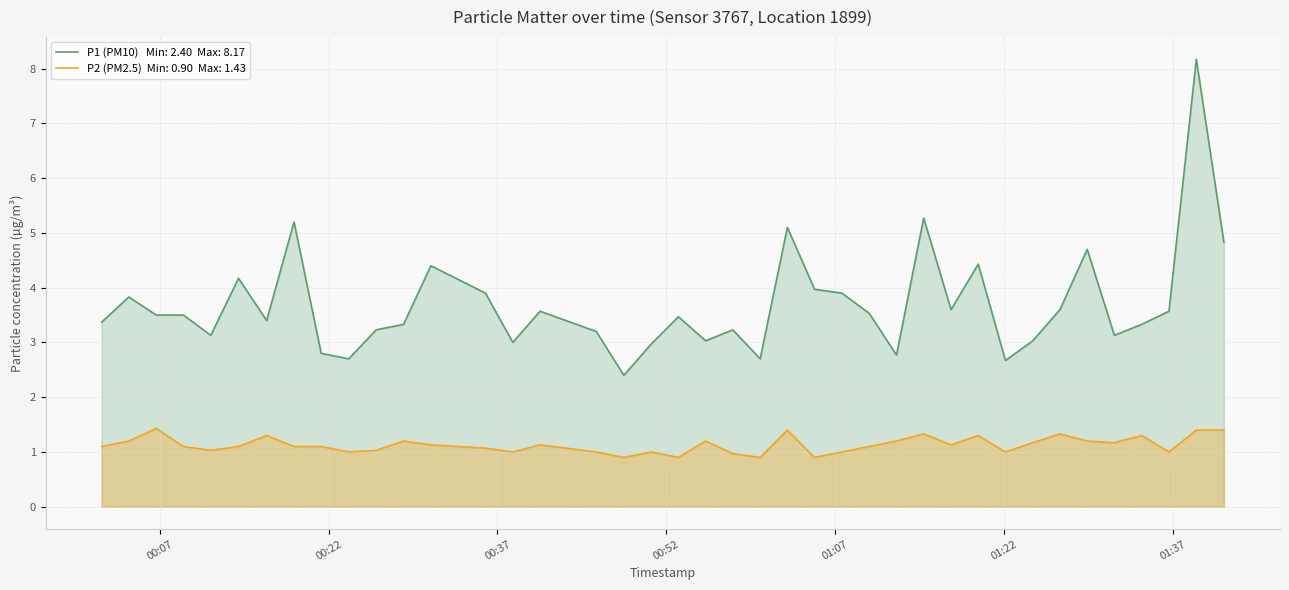

What is the greatest value displayed?

8.2